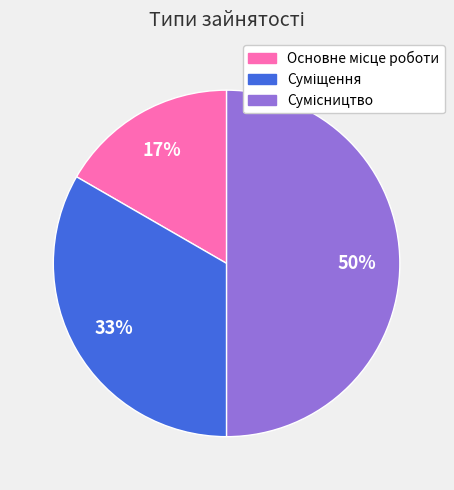

To the nearest percent, what is the average slice percentage?

33%